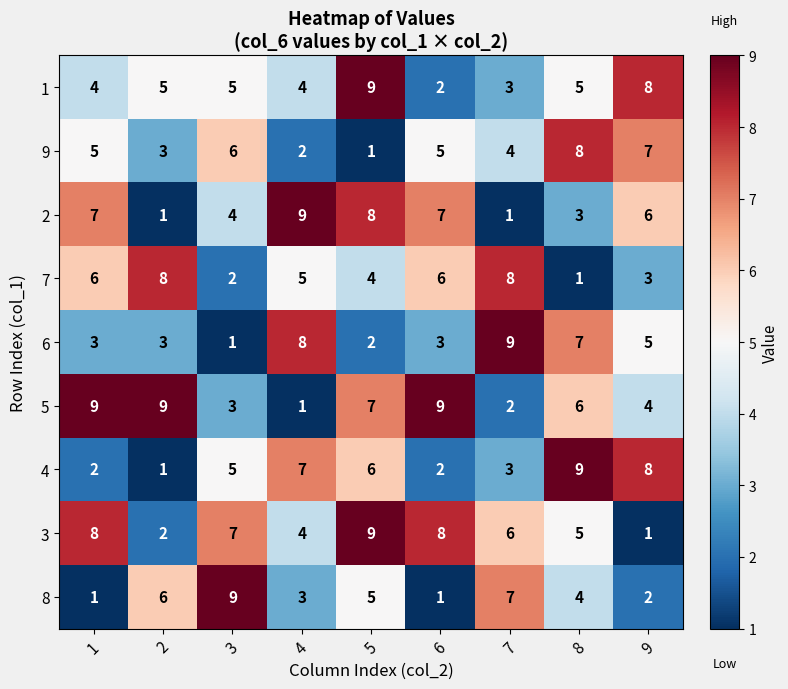

What is the smallest value displayed?

1